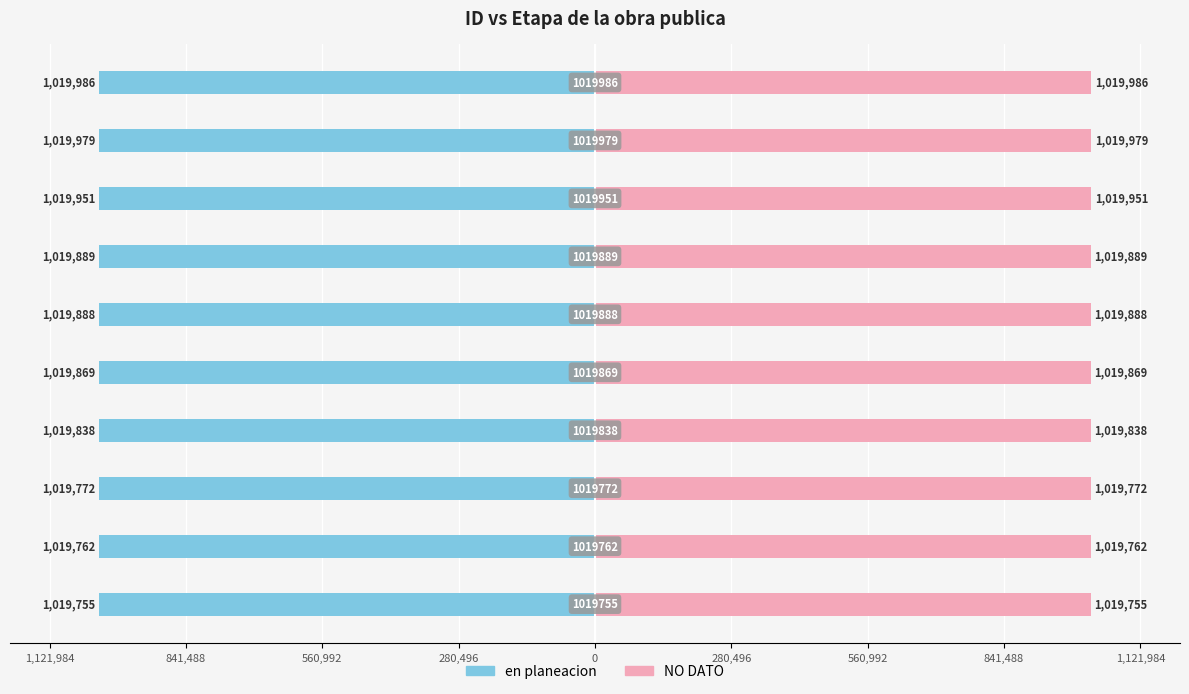

How many groups of bars are there?

10